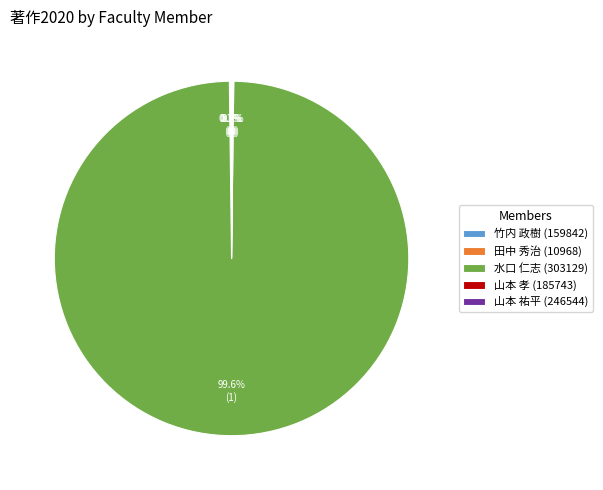

Which slice represents more than half of the pie?

水口 仁志 (303129)